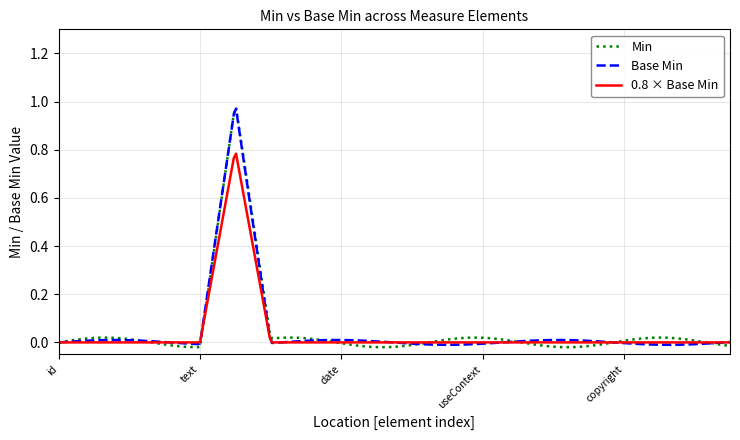

Which series has the largest range (max minus min)?

Min